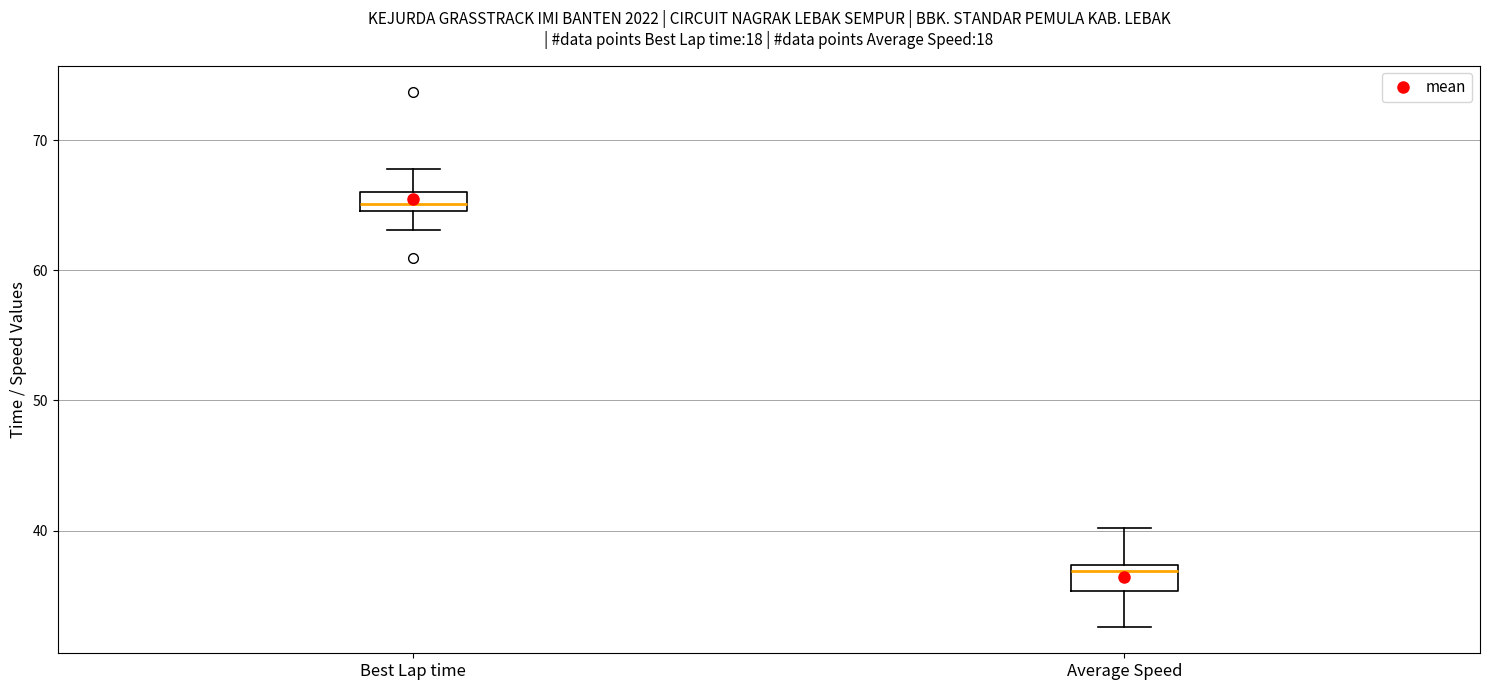

Where is the upper edge of the box for Best Lap time on the y-axis? The values are not printed on the chart, so give them approximately, as read against the axis.

66